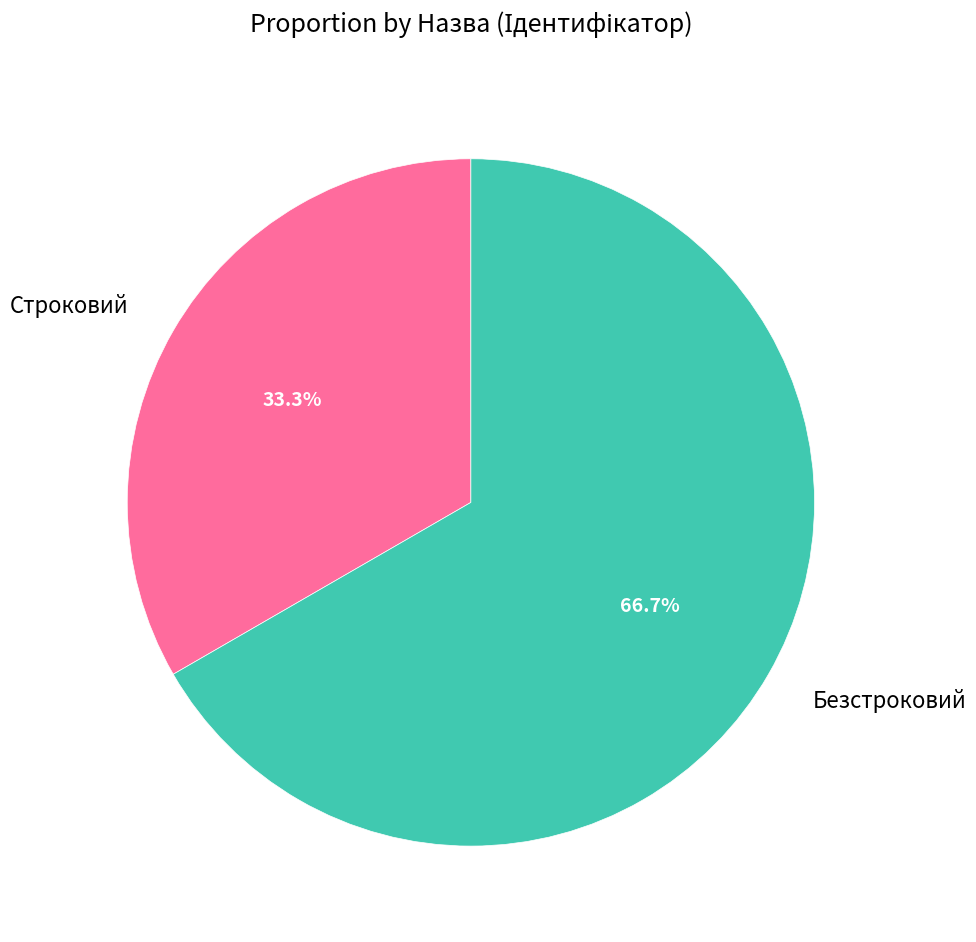

True or false: Строковий accounts for 25% of the total.

False